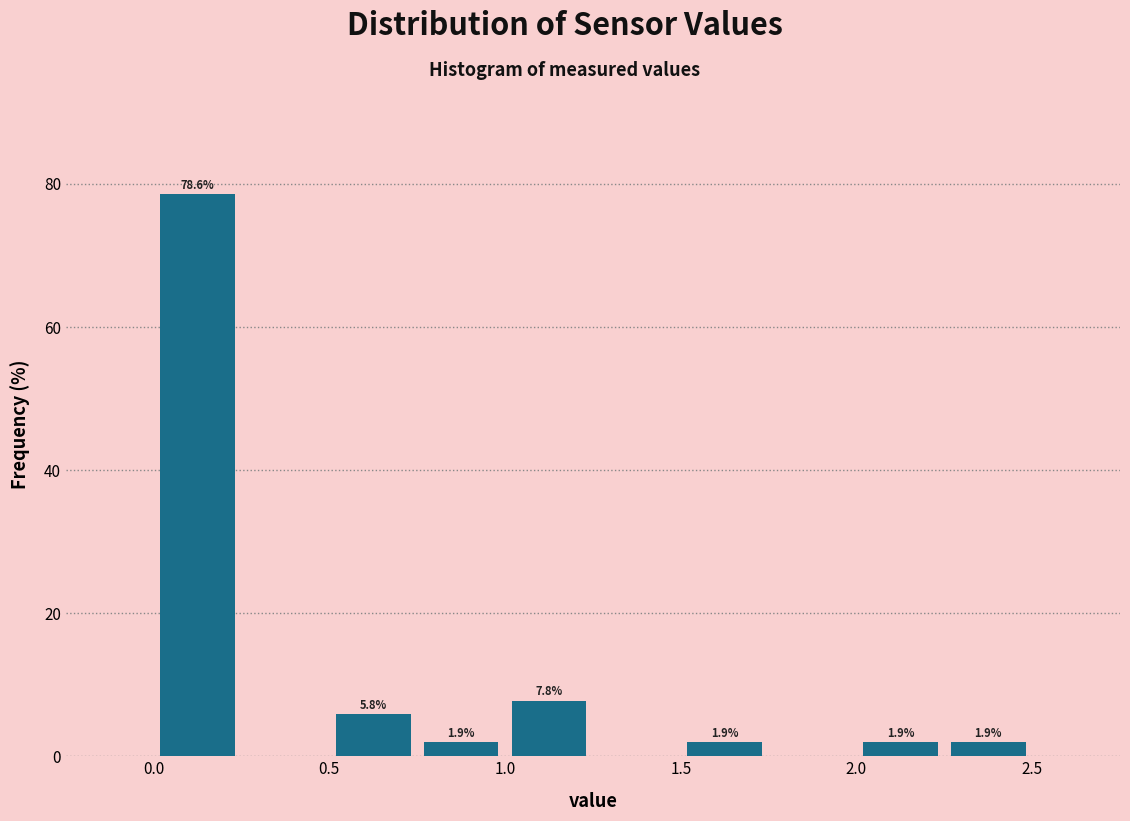

Over which range of the x-axis is the bar tallest?

0.00 to 0.25